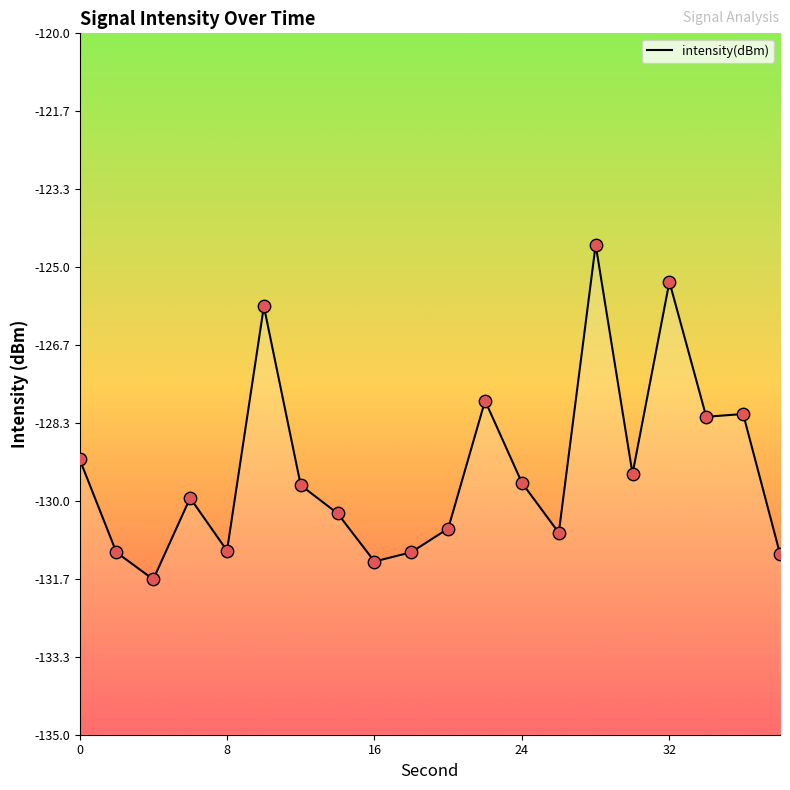

What is the change in value from 4 to 36?

+3.5